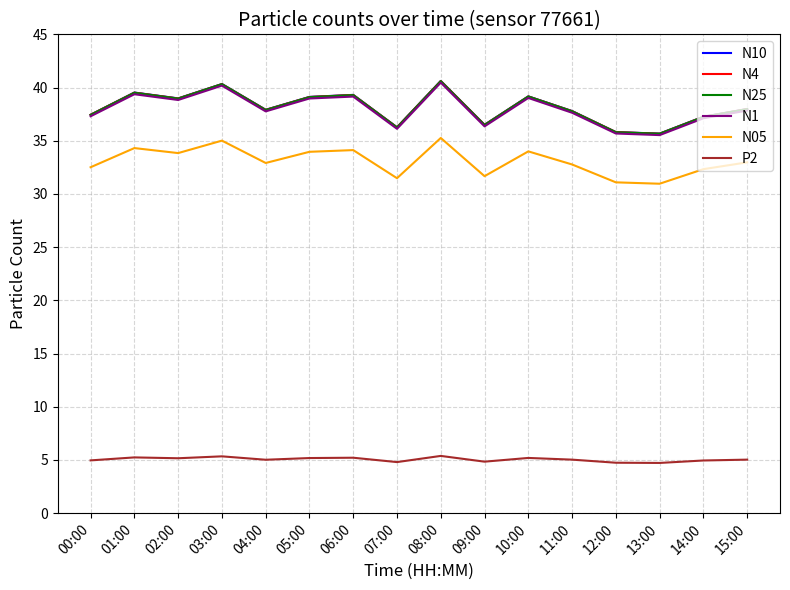

The N05 series shows 17.7 at 15:00. True or false?

False